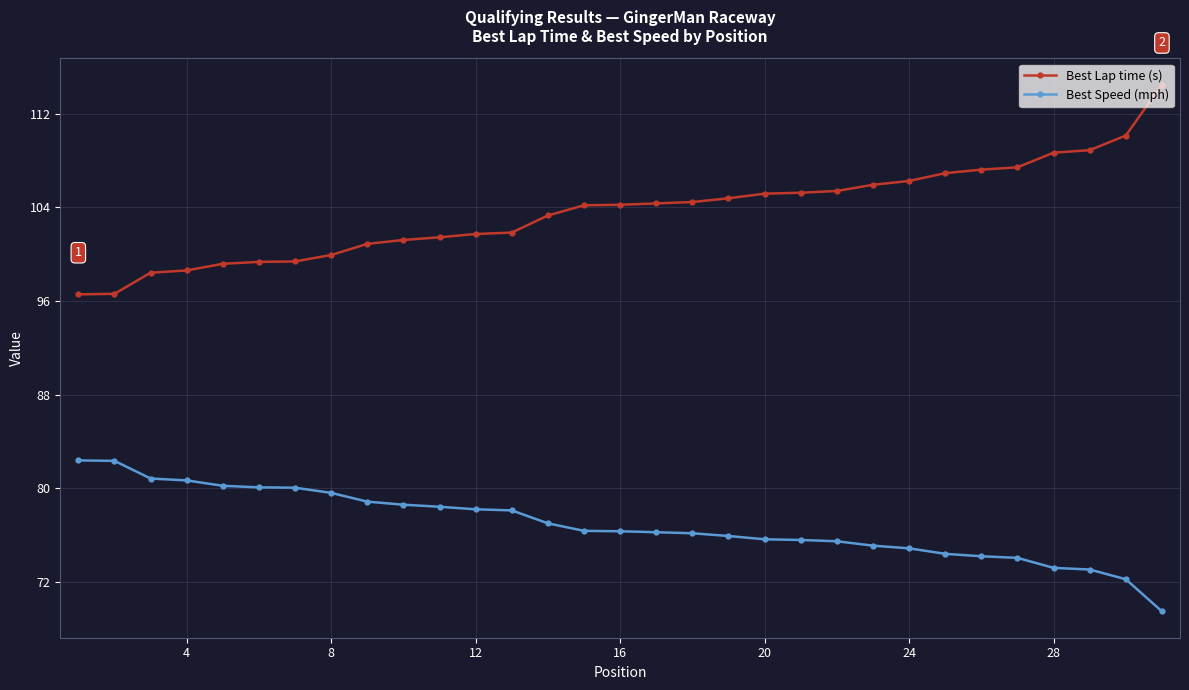

What is the average value of the Best Speed (mph) series?

76.9